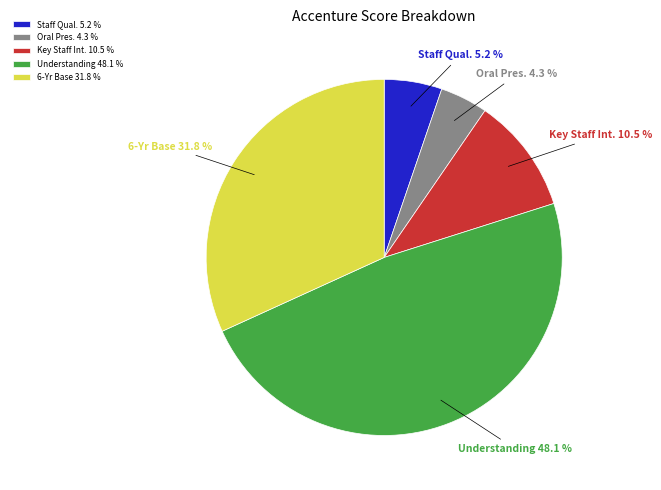

Does Staff Qual. account for over 50% of the chart?

No